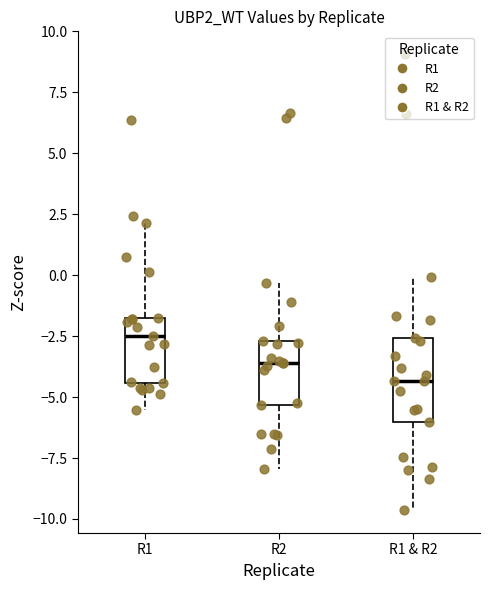

Which box is the tallest, from its lower edge to its upper edge?

R1 & R2